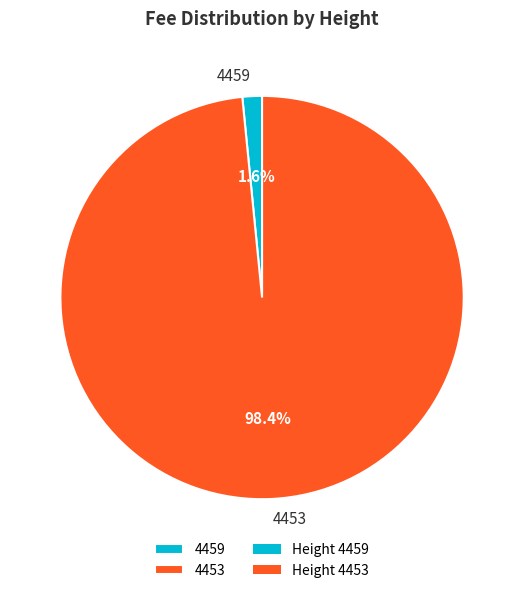

Does 4459 represent more than half of the total?

No